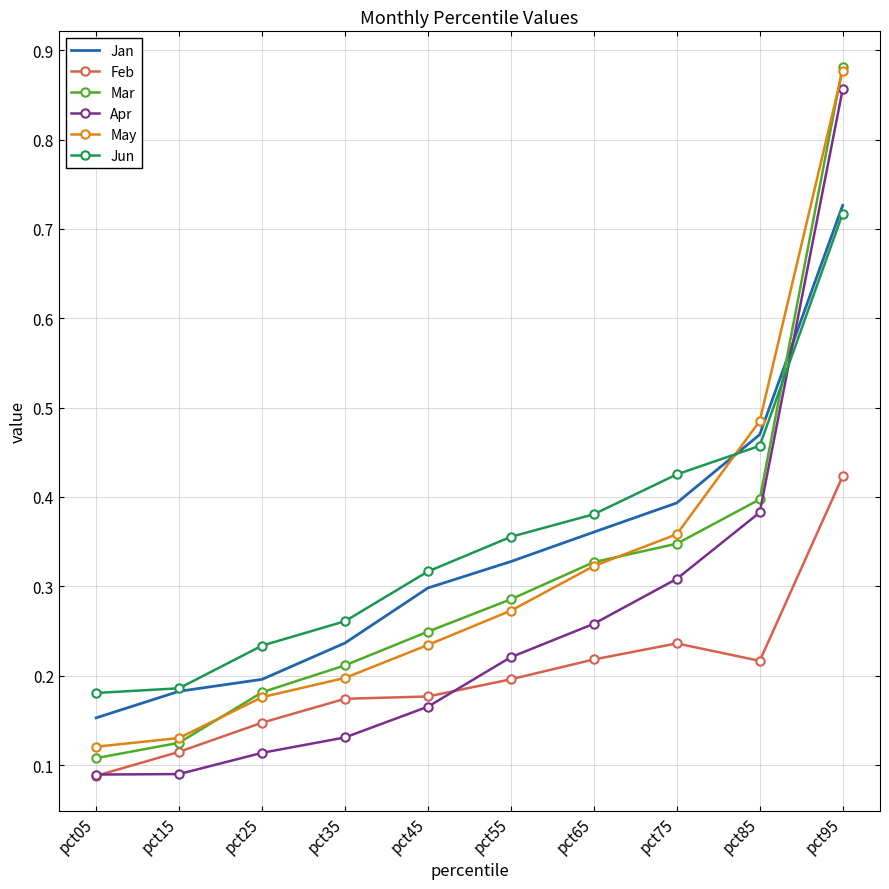

List the labels in order of Mar value, smallest first.

pct05, pct15, pct25, pct35, pct45, pct55, pct65, pct75, pct85, pct95